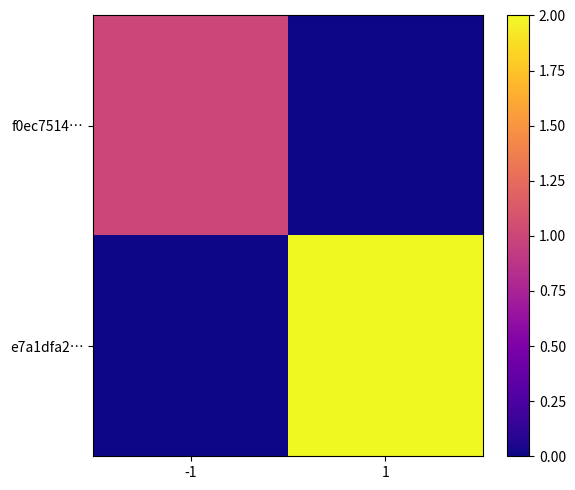

At how many categories does at least one series exceed 1?

1